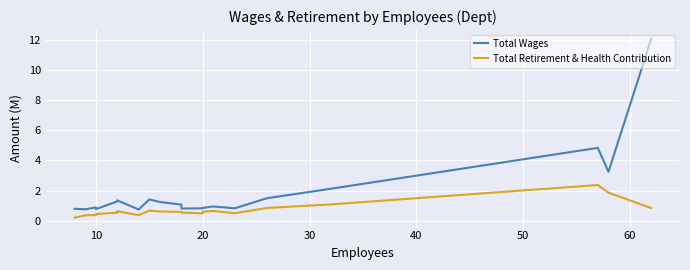

What is the difference between the maximum and minimum values in the Total Retirement & Health Contribution series?

2.2